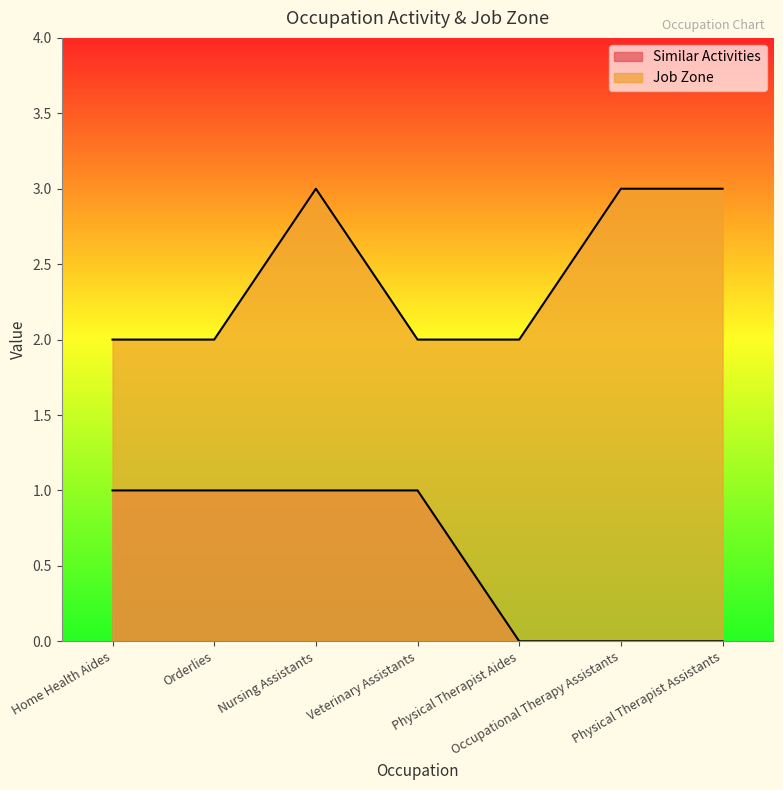

What is the difference between the second highest and second lowest values in the Job Zone series?

1